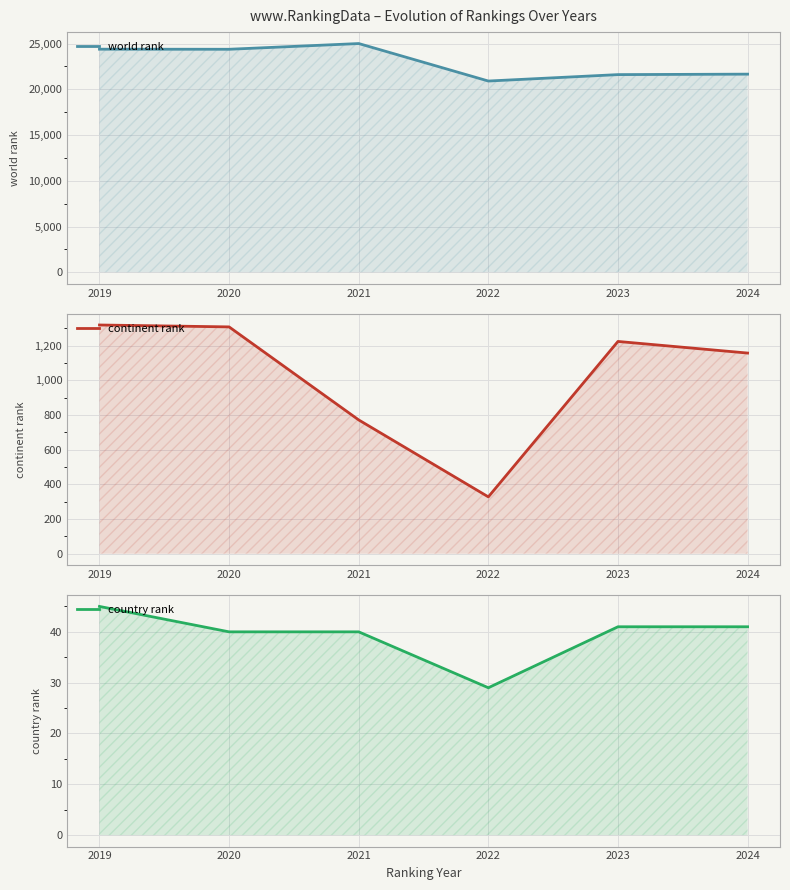

At how many categories does at least one series exceed 24688?

1